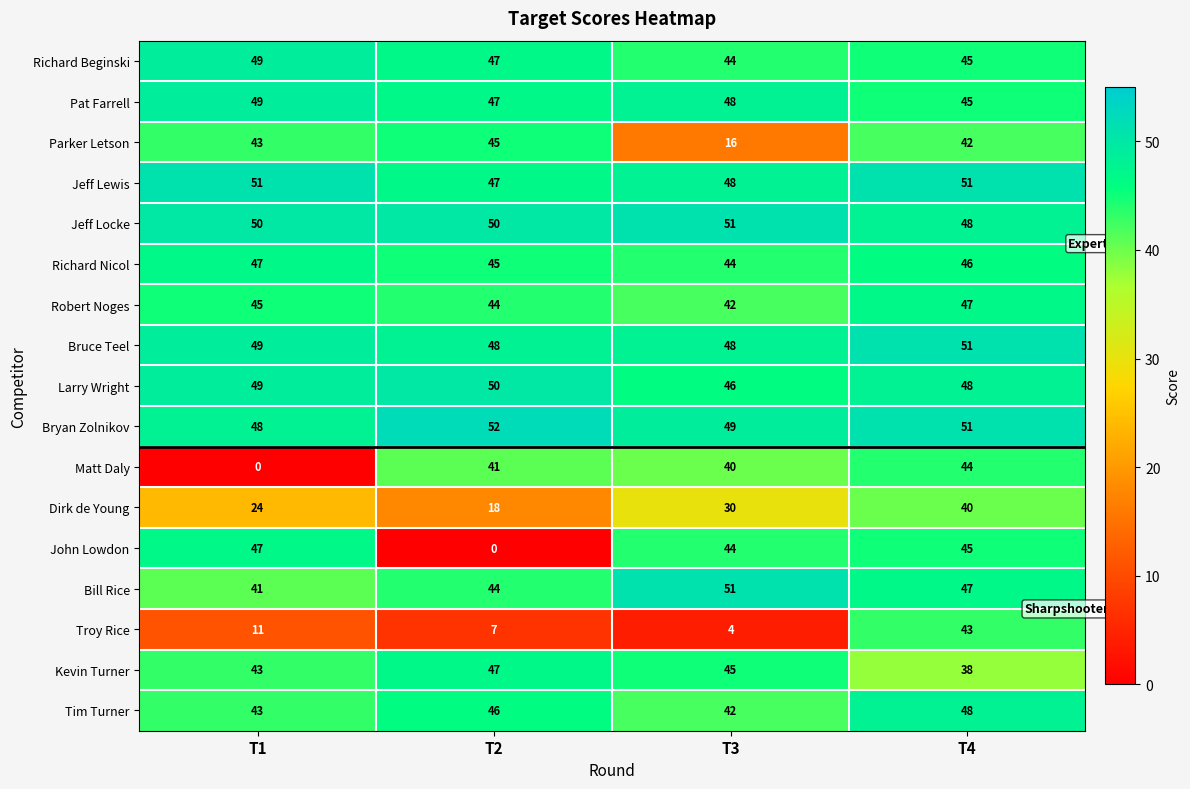

How many distinct data groups are displayed?

17